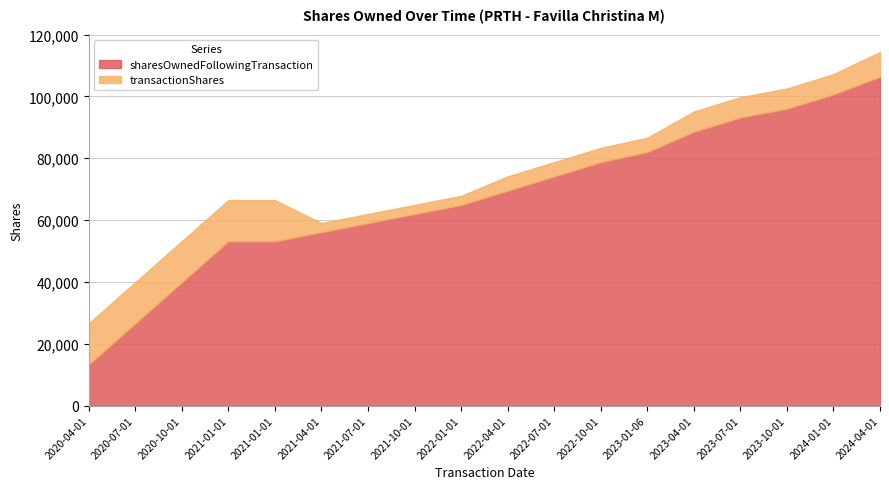

The transactionShares series shows 5807 at 2020-07-01. True or false?

False